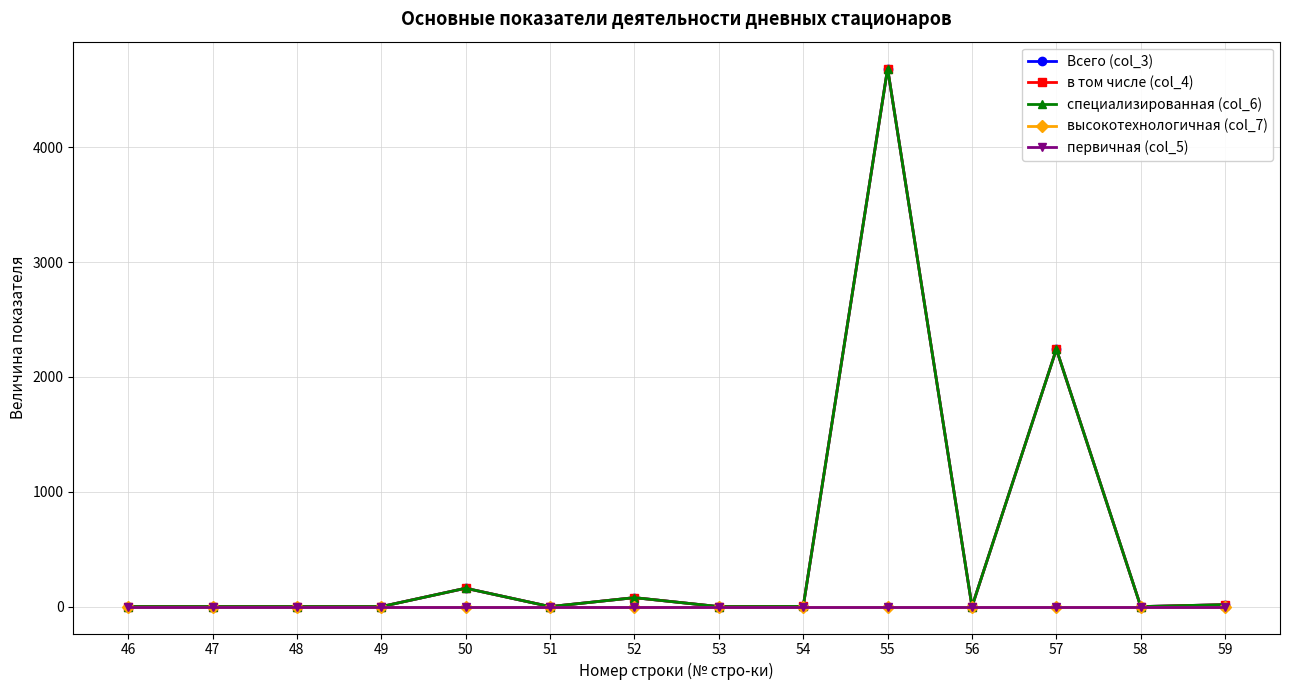

What is the difference between the second highest and minimum values in the в том числе (col_4) series?

2242